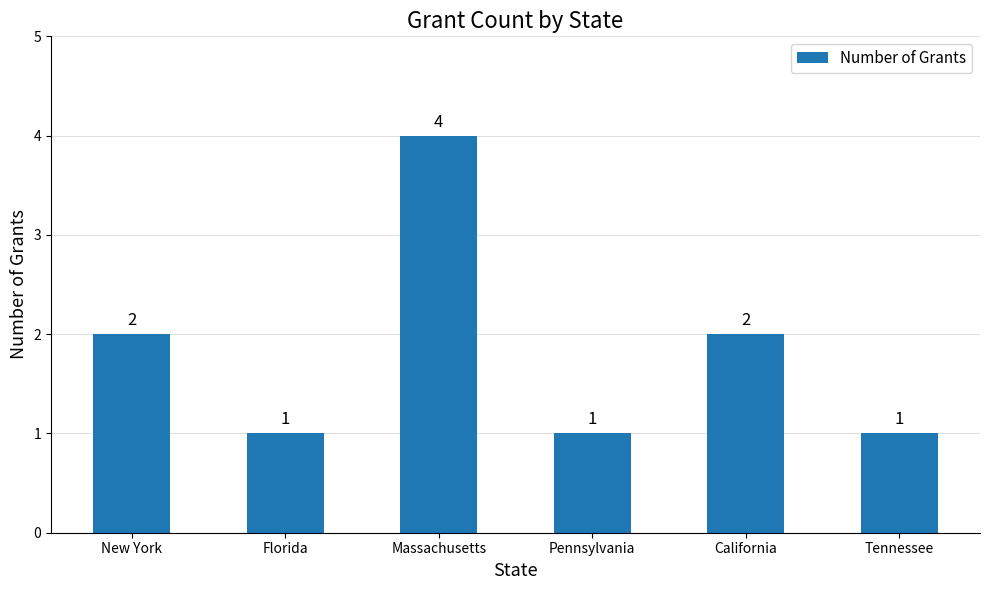

Reading right to left, extract all data points from this chart.

1	2	1	4	1	2